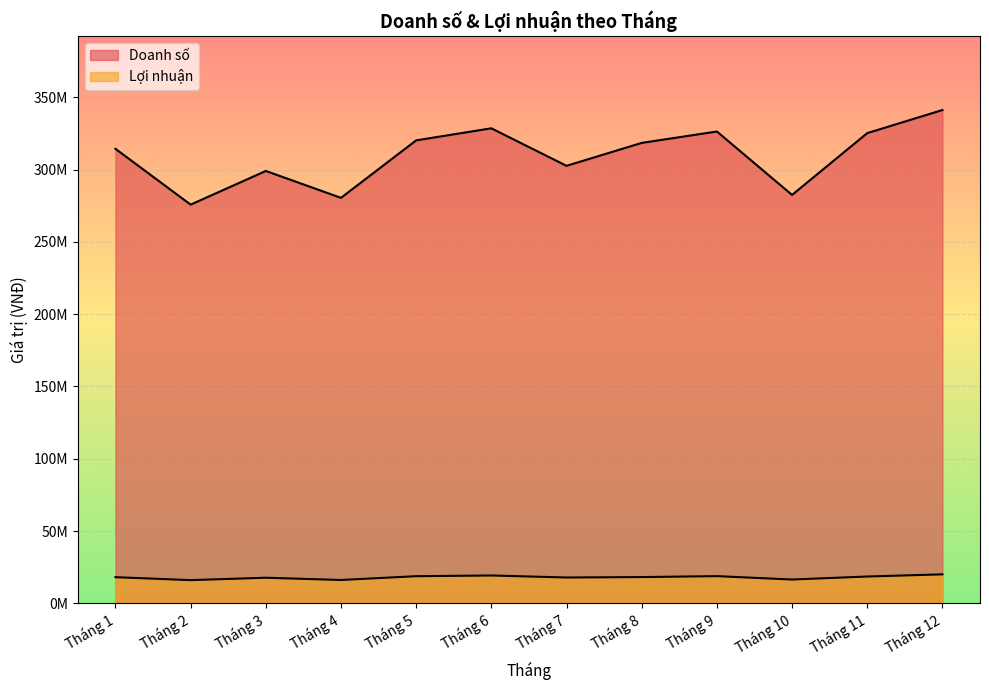

Reading left to right, what are all the values shown in this chart?

Doanh số: Tháng 1=314311899	Tháng 2=275738336	Tháng 3=298995361	Tháng 4=280433324	Tháng 5=320166396	Tháng 6=328500508	Tháng 7=302549297	Tháng 8=318414326	Tháng 9=326288710	Tháng 10=282445539	Tháng 11=325170729	Tháng 12=341135127
Lợi nhuận: Tháng 1=18159026	Tháng 2=16118469	Tháng 3=17773147	Tháng 4=16219149	Tháng 5=18841648	Tháng 6=19336092	Tháng 7=17938855	Tháng 8=18229717	Tháng 9=18883867	Tháng 10=16537614	Tháng 11=18622711	Tháng 12=20118681